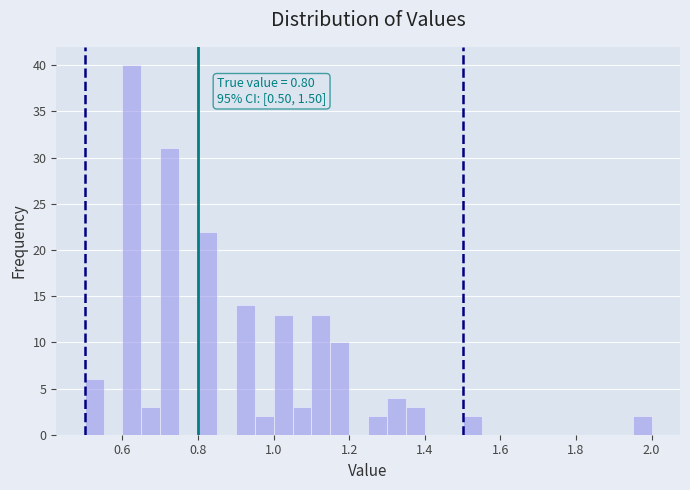

Around what value on the x-axis is the tallest bar? Give the approximate position of its centre, as read against the axis.

0.62